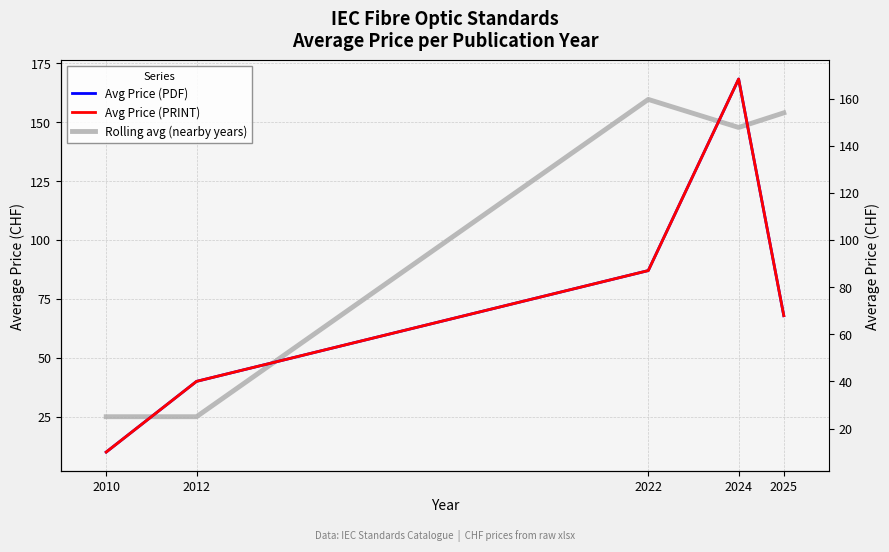

At which label is Rolling avg (nearby years) closest to 92?

2024